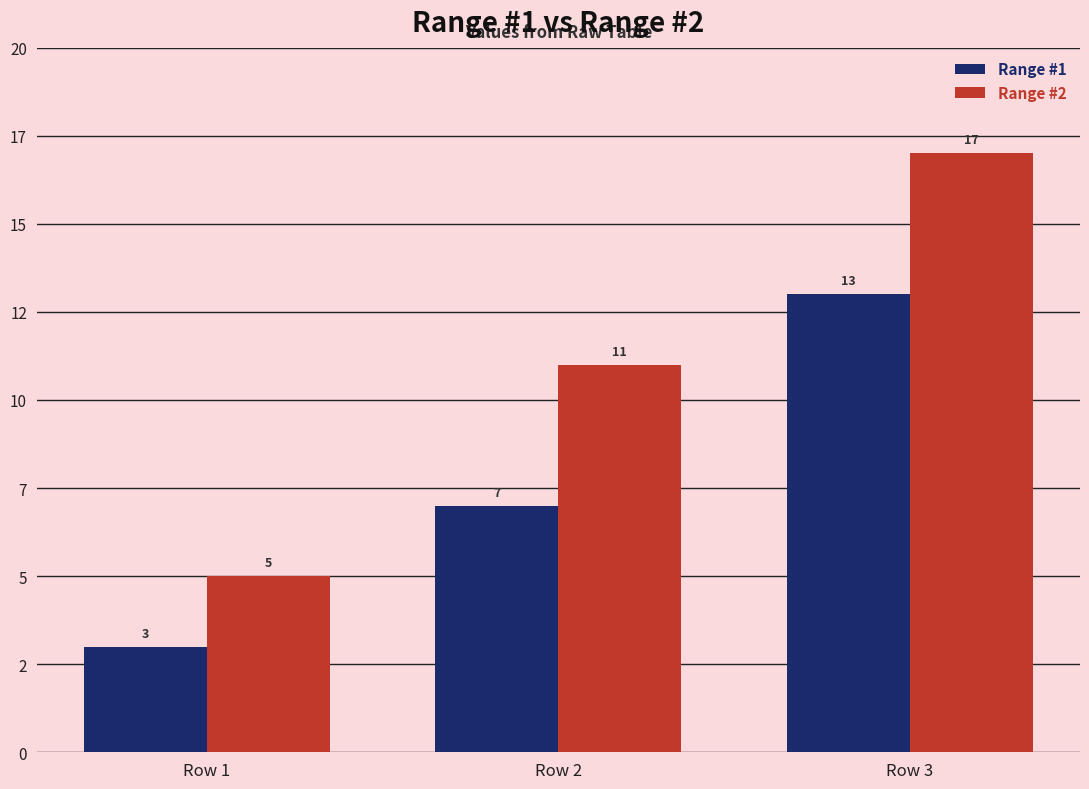

Reading right to left, extract all data points from this chart.

Range #1: Row 3=13	Row 2=7	Row 1=3
Range #2: Row 3=17	Row 2=11	Row 1=5